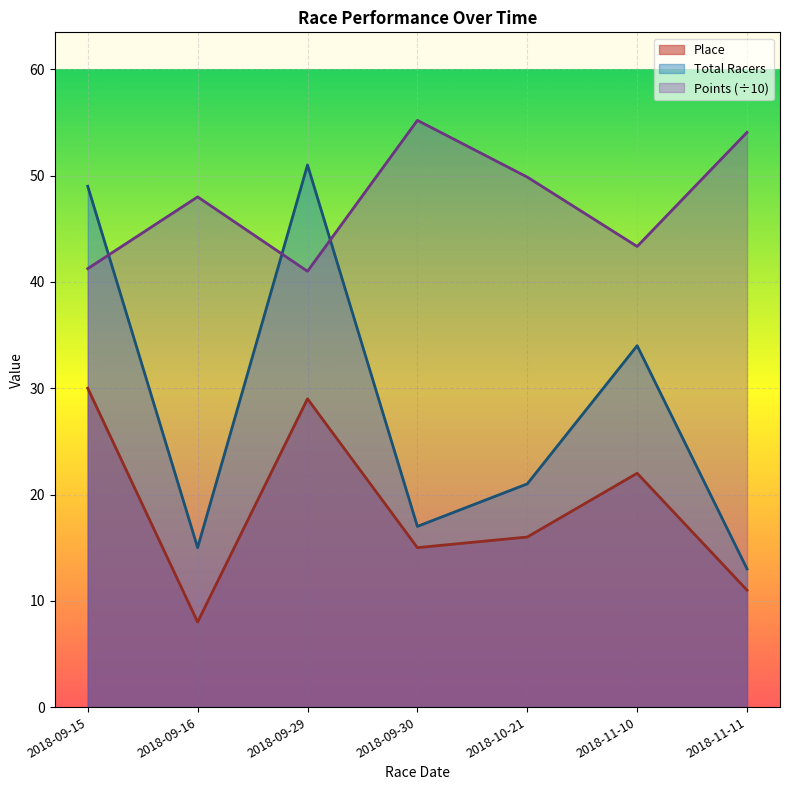

Which series has the largest total across all categories?

Points (÷10)